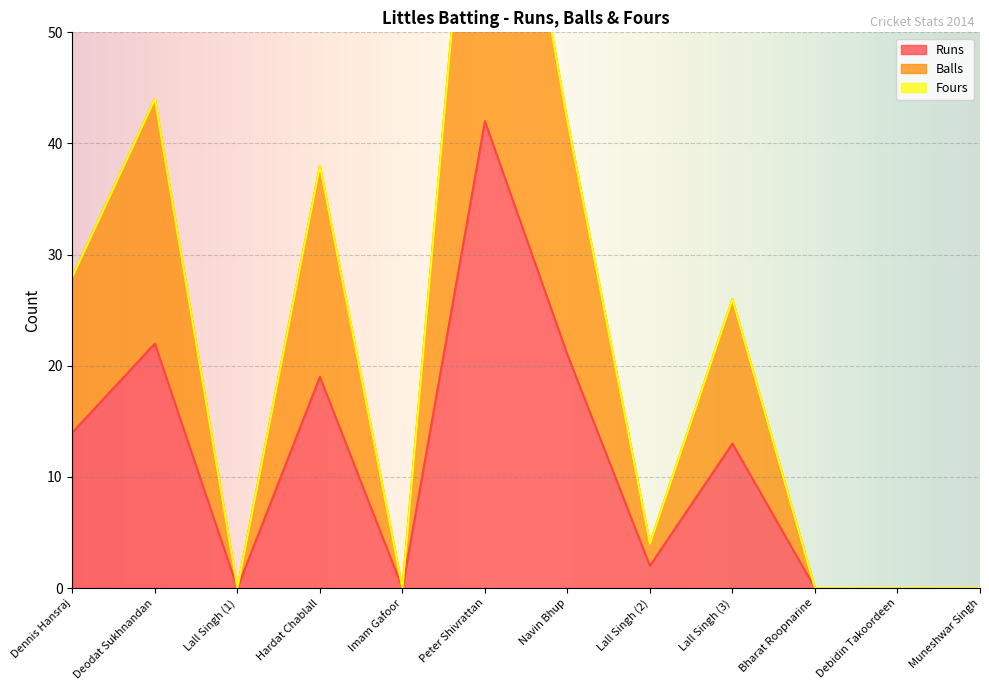

Is it true that Runs equals 0 at Muneshwar Singh?

True